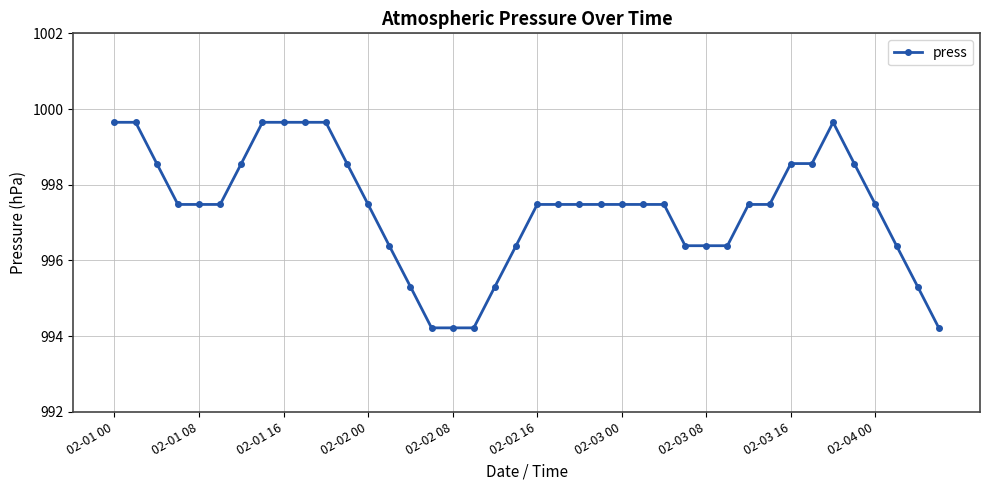

What is the value of the 28th point from the left?

996.4